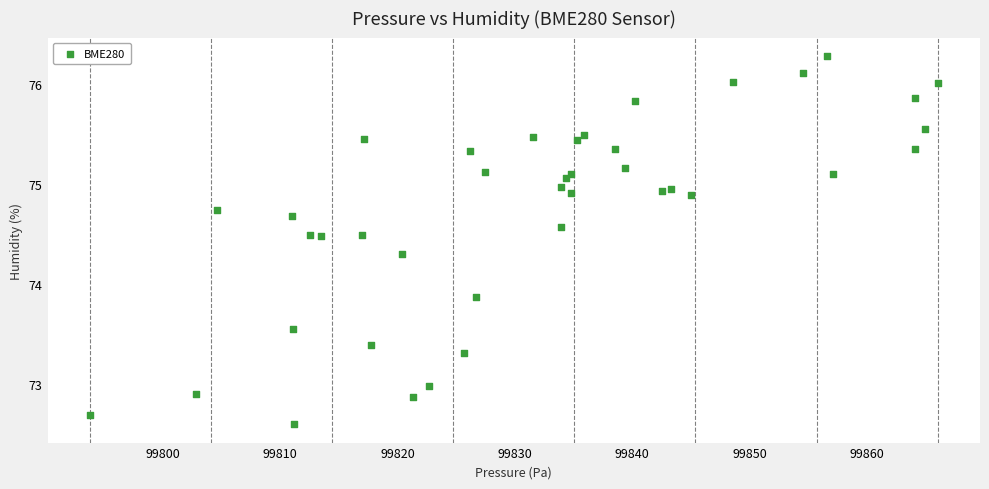

What Y value in the scatter plot is closest to 74?

73.9